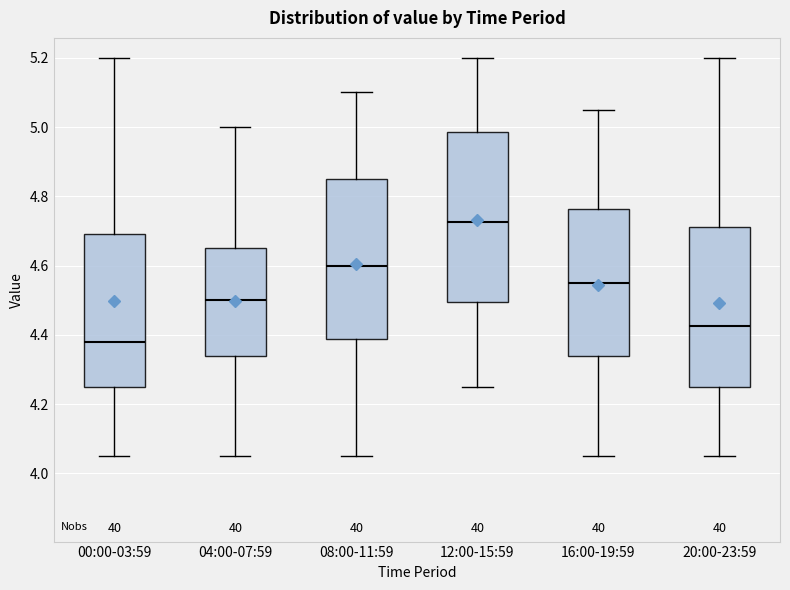

Where is the upper edge of the box for 08:00-11:59 on the y-axis? The values are not printed on the chart, so give them approximately, as read against the axis.

4.86